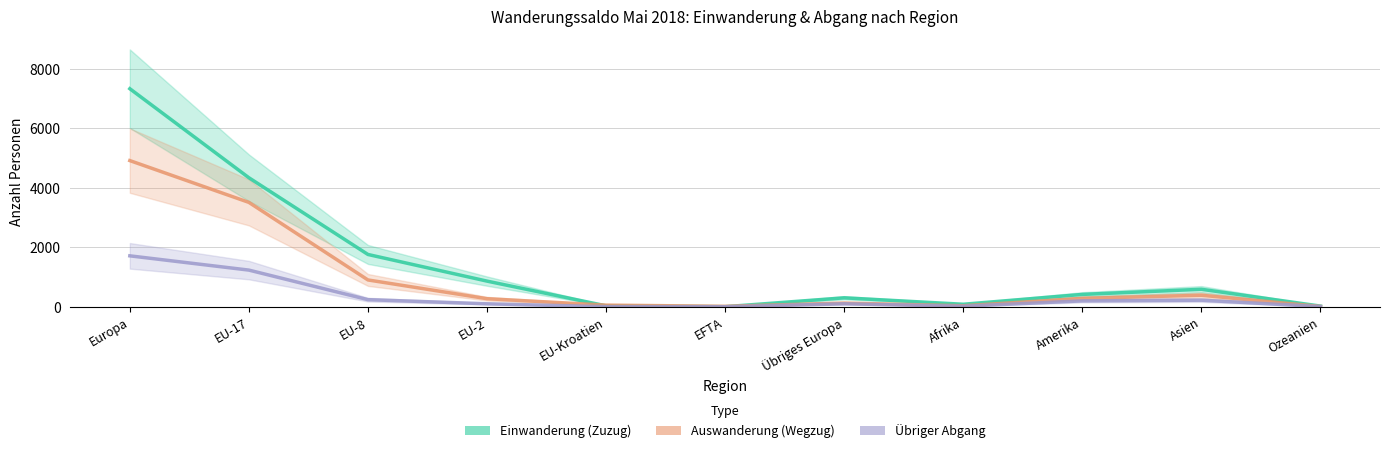

Where is the first local minimum for Übriger Abgang?

EFTA